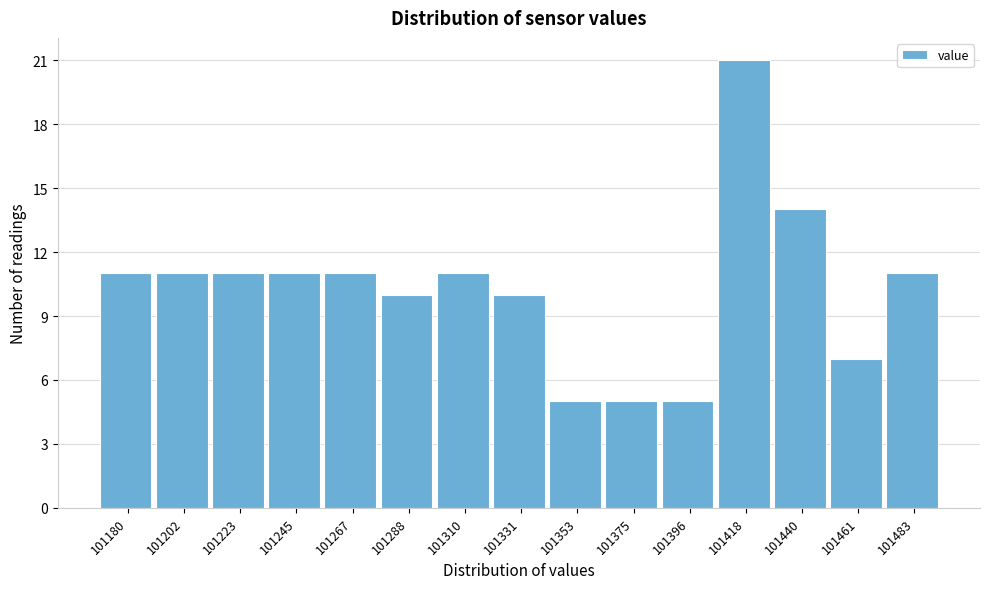

Reading left to right, transcribe all the data shown in this chart.

101180=11	101202=11	101223=11	101245=11	101267=11	101288=10	101310=11	101331=10	101353=5	101375=5	101396=5	101418=21	101440=14	101461=7	101483=11